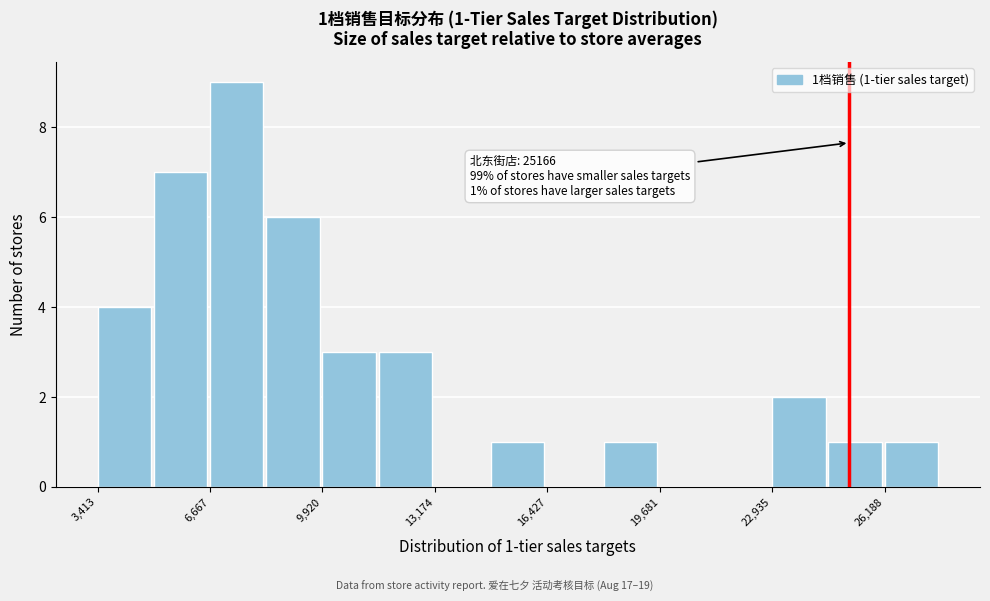

Read against the x-axis, roughly where is the centre of the tallest bar?

7500